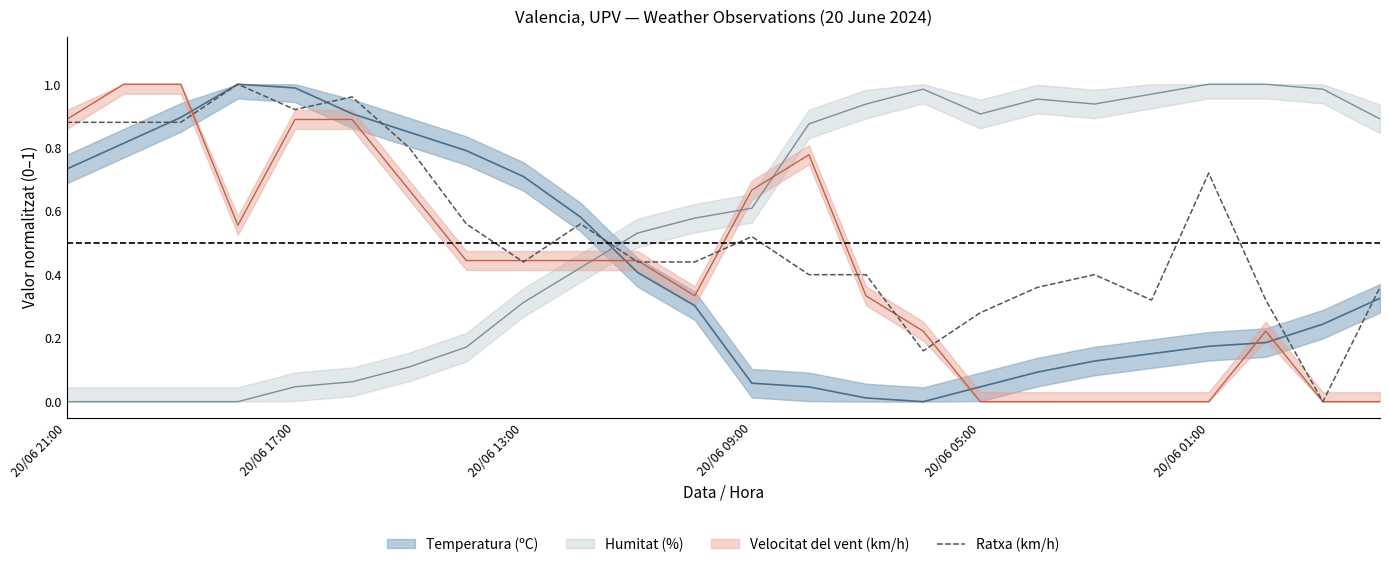

What is the sum of all values?

13.0